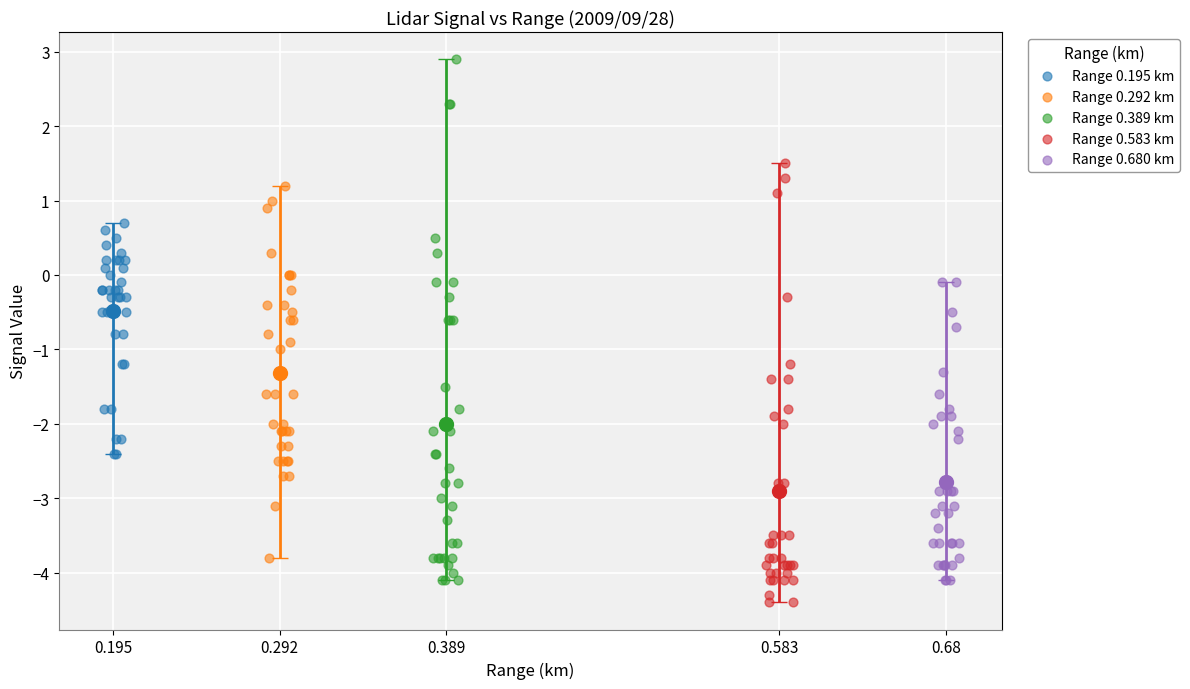

Which series reaches the minimum Y coordinate?

Range 0.583 km